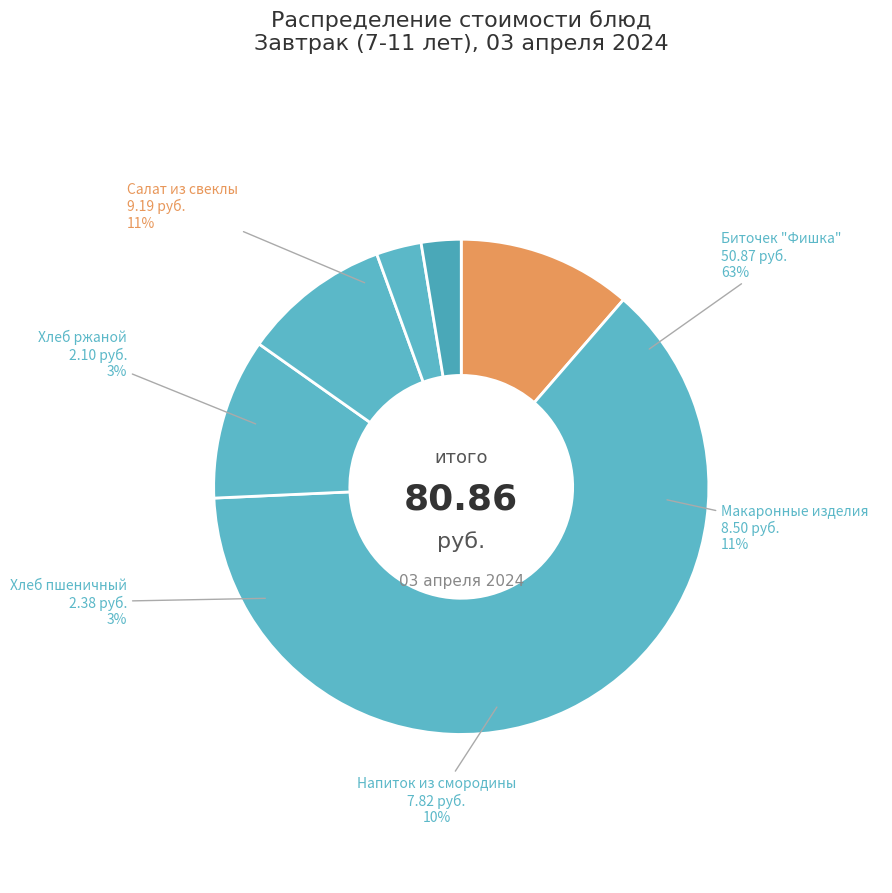

How many segments does this pie chart have?

6